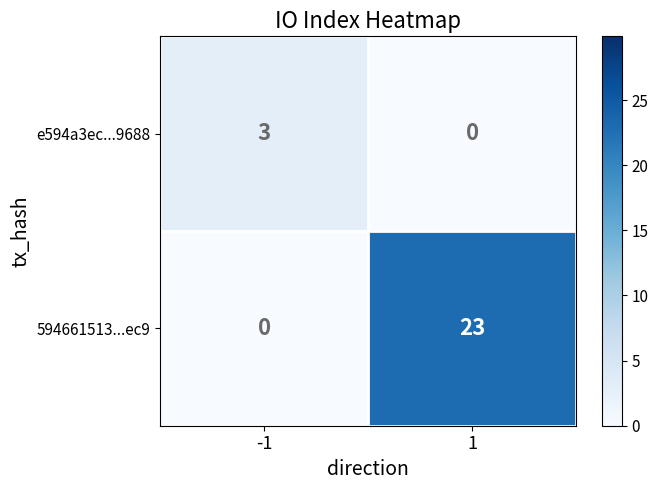

True or false: e594a3ec...9688 has a value of 0 at 1.

True